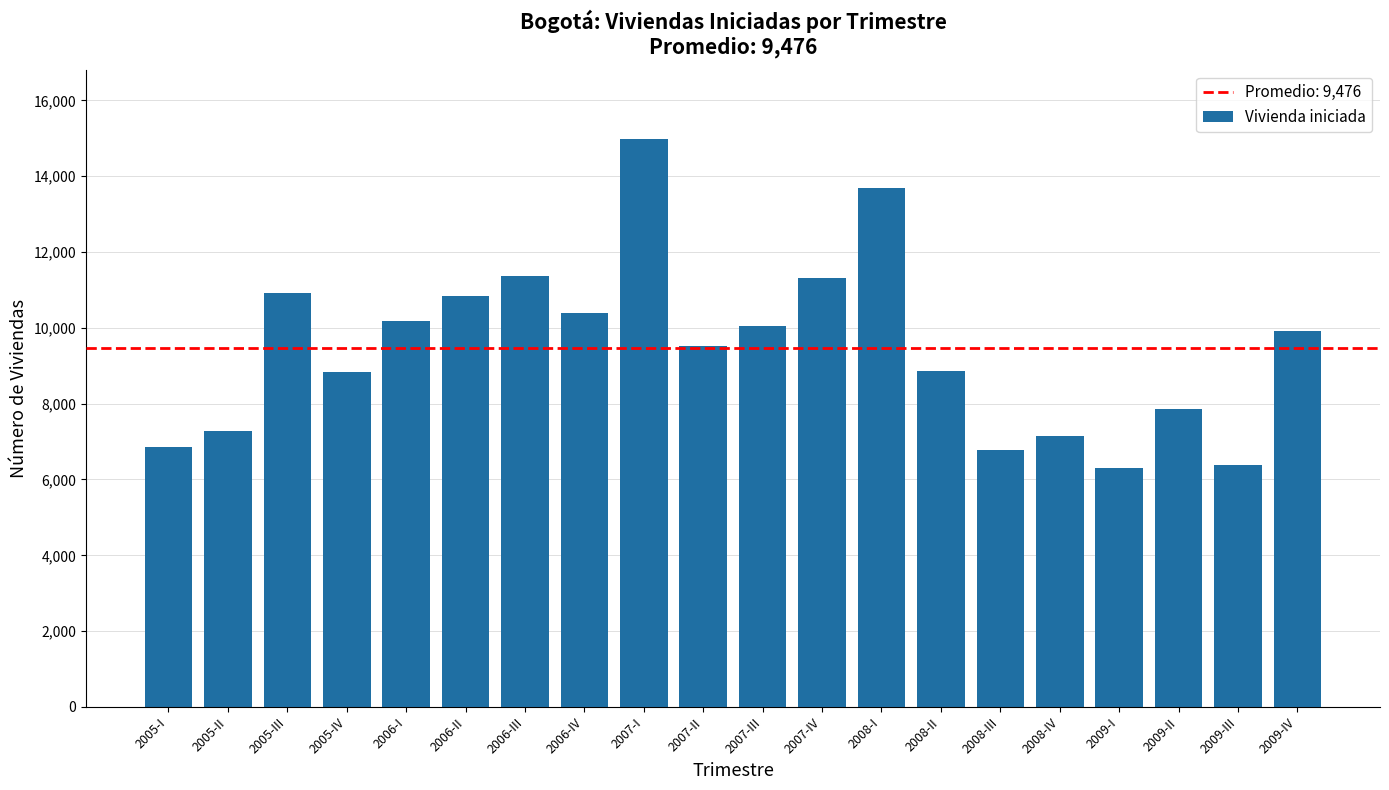

At which label does the data first exceed 9928?

2005-III